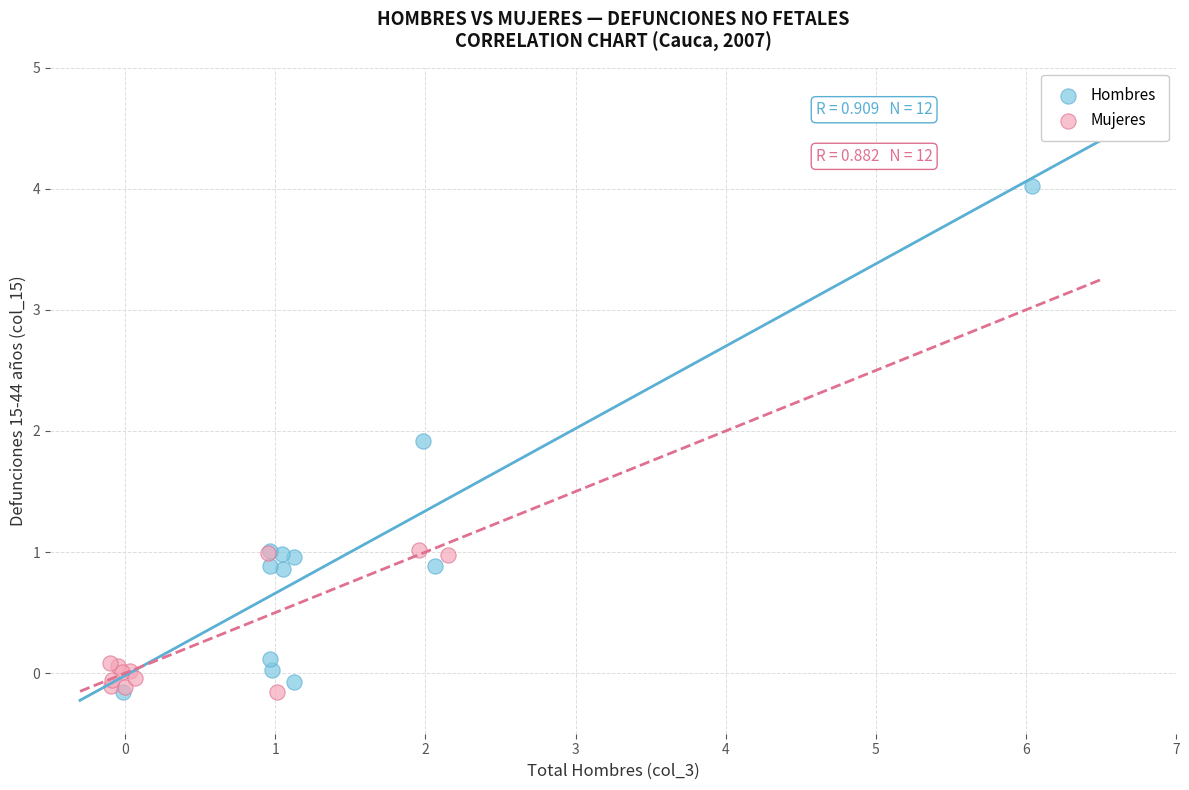

Which series has the largest Y range (max minus min)?

Hombres